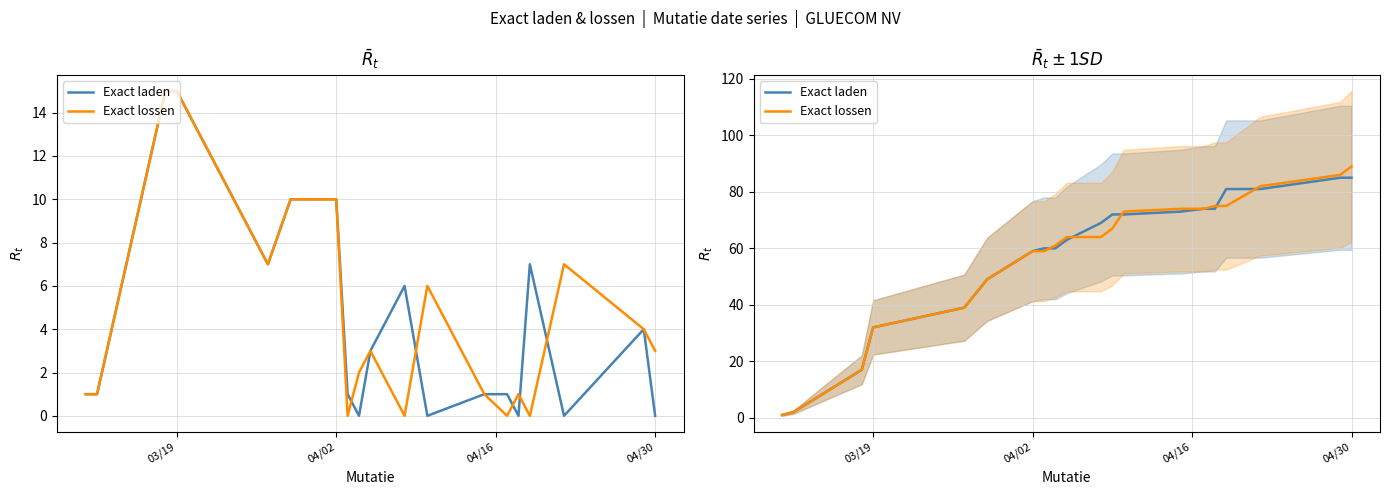

Count the number of categories in the chart.

20